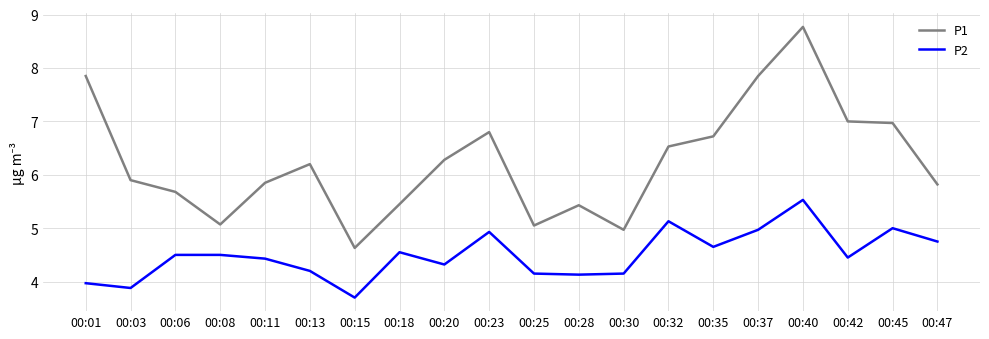

Which series has the widest spread of values?

P1